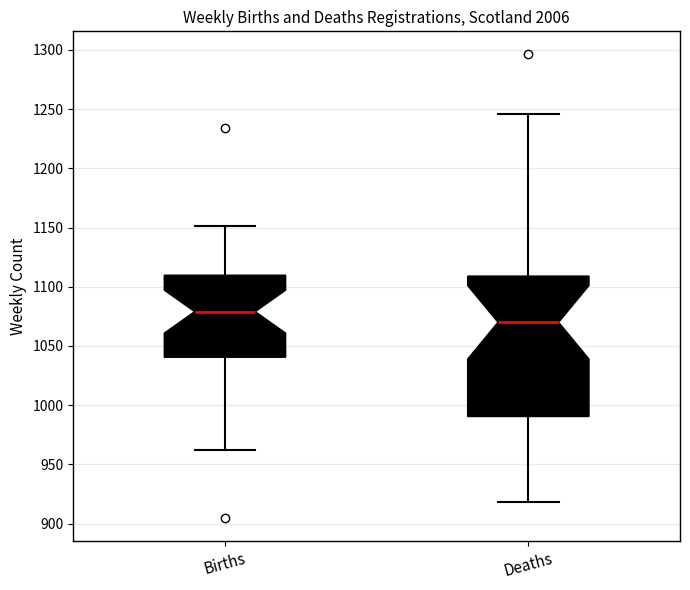

Reading left to right, read every box against the y-axis: the position of its median line, the range the box covers, and the ends of its whiskers. The values are not printed on the chart, so give them approximately, as read against the axis.

Births: median 1080, box 1040 to 1110, whiskers 960 to 1150
Deaths: median 1070, box 990 to 1110, whiskers 920 to 1245